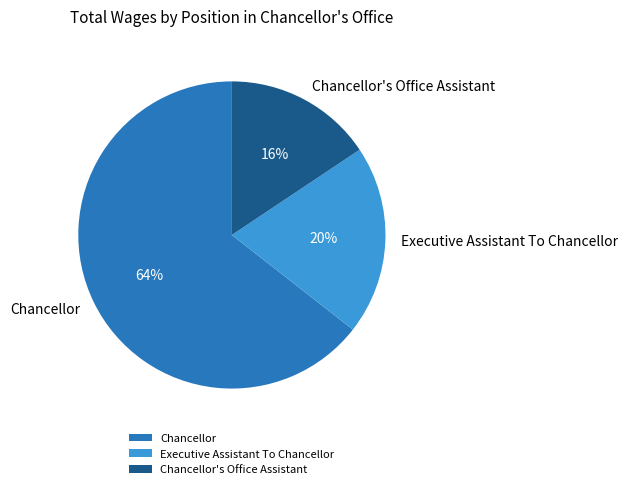

What is the ratio of the value at Chancellor's Office Assistant to the value at Chancellor?

0.2